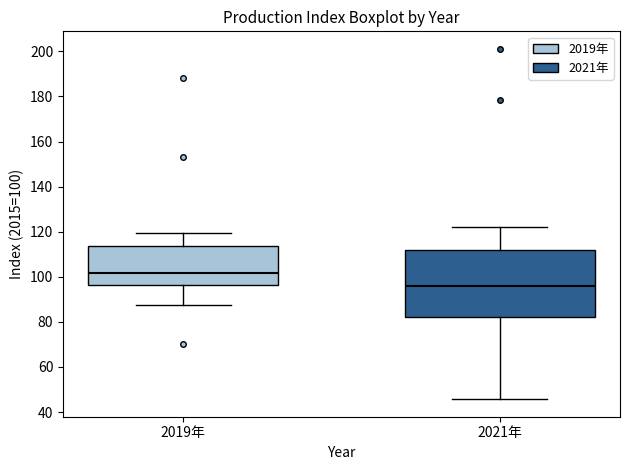

Where does the median line of the box for 2021年 sit on the y-axis? The values are not printed on the chart, so give them approximately, as read against the axis.

96